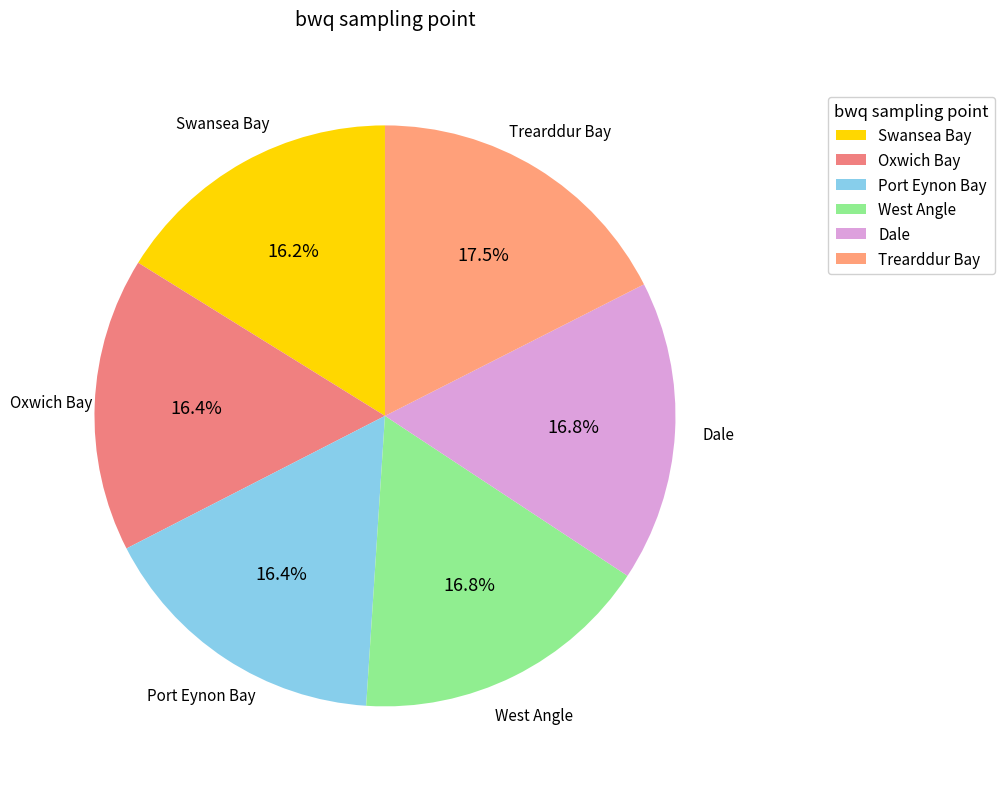

What is the ratio of the value at Port Eynon Bay to the value at Swansea Bay?

1.0